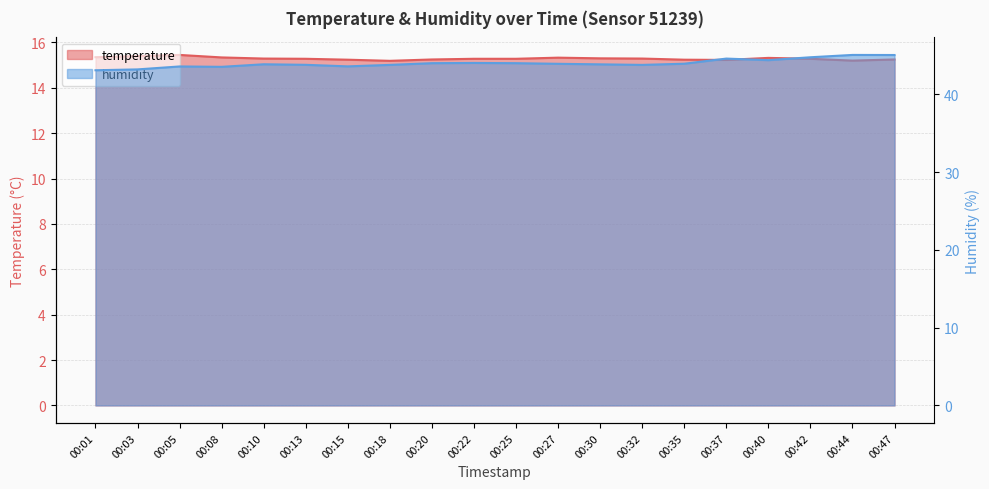

At which category is the sum across all series the highest?

00:47